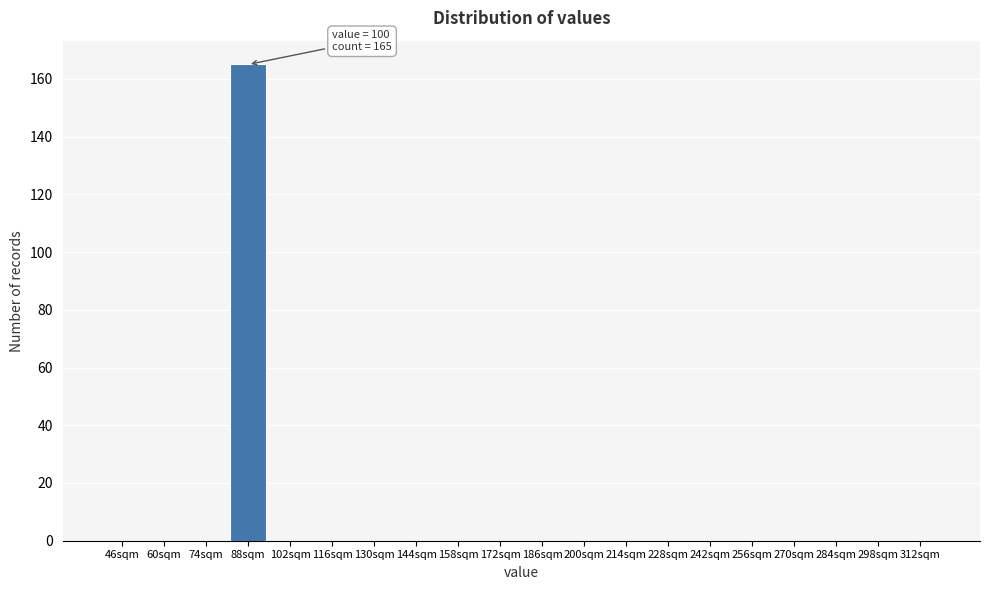

Reading left to right, what are all the values shown in this chart?

46sqm=0	60sqm=0	74sqm=0	88sqm=165	102sqm=0	116sqm=0	130sqm=0	144sqm=0	158sqm=0	172sqm=0	186sqm=0	200sqm=0	214sqm=0	228sqm=0	242sqm=0	256sqm=0	270sqm=0	284sqm=0	298sqm=0	312sqm=0